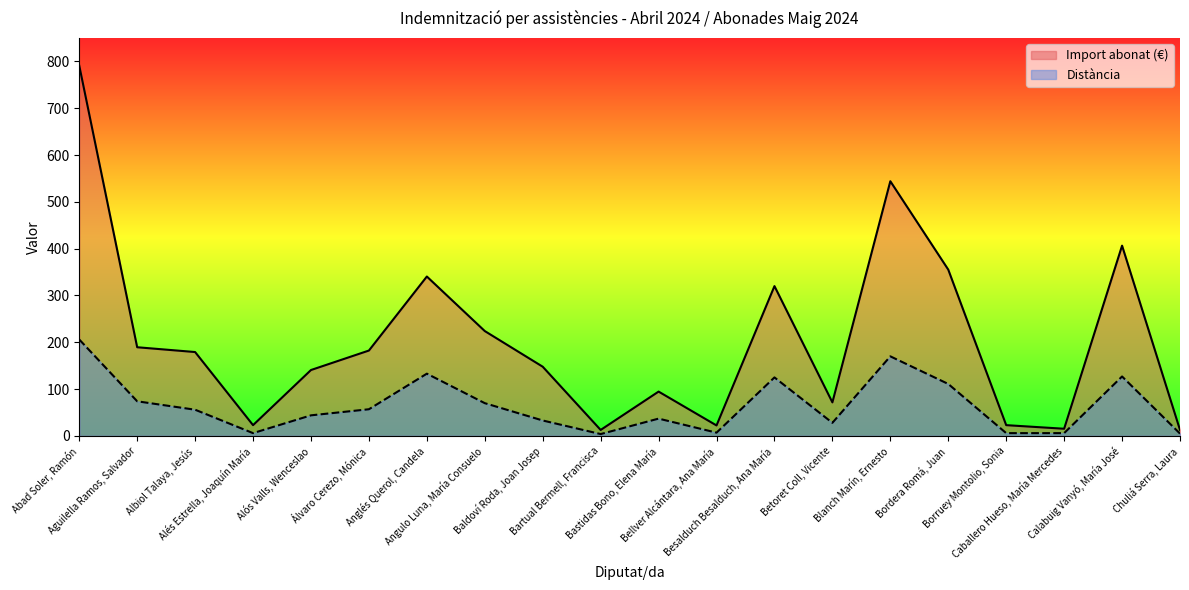

Is it true that Import abonat (€) equals 15.4 at Caballero Hueso, María Mercedes?

True